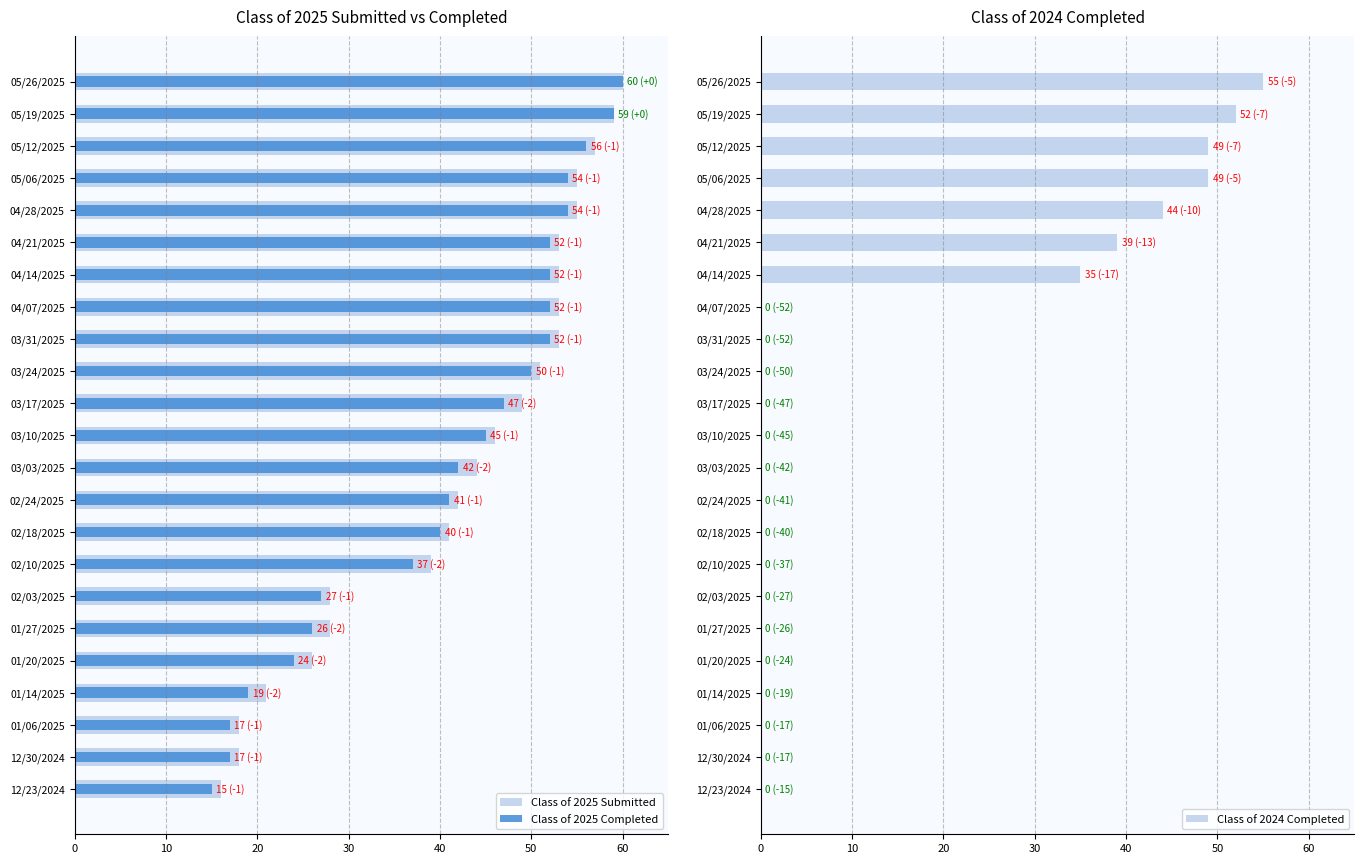

How many series are shown in this chart?

3